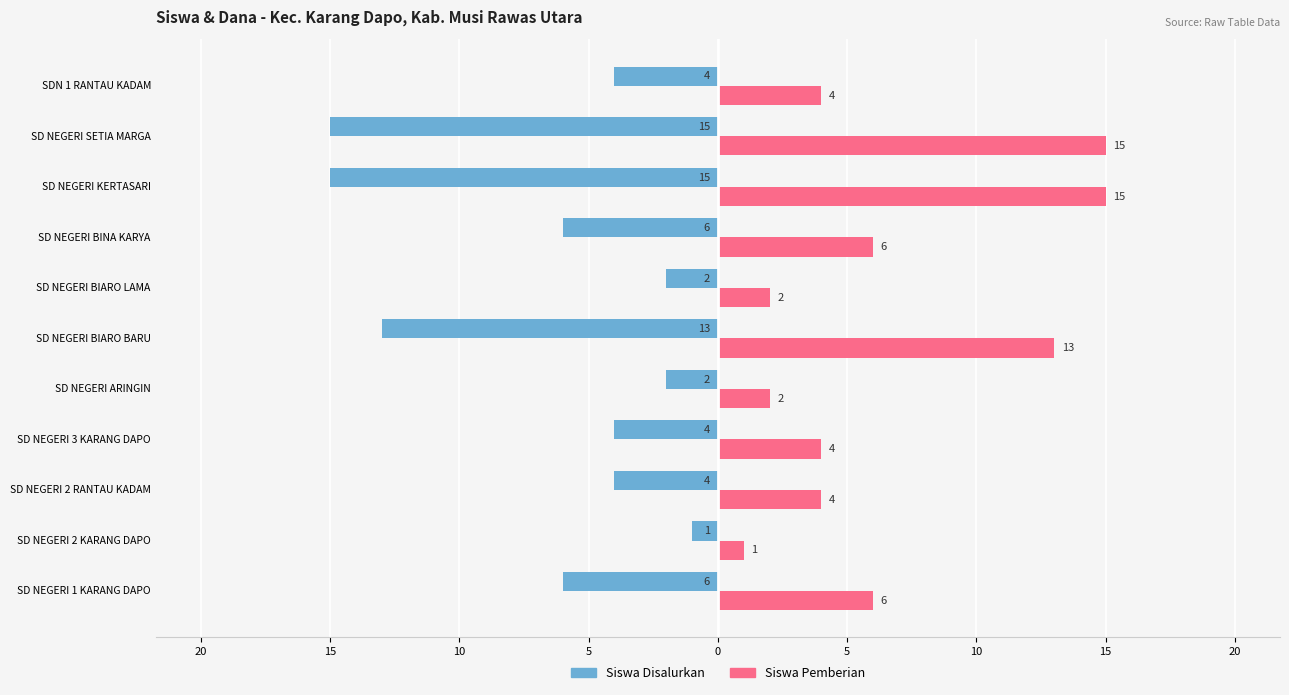

What are all the series names shown in the legend?

Siswa Disalurkan, Siswa Pemberian